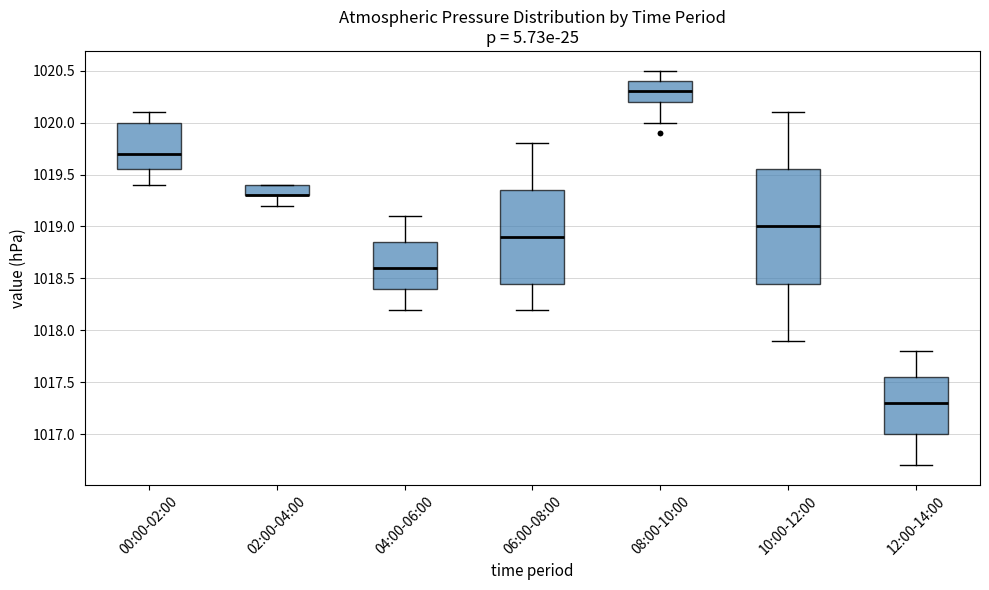

Comparing the boxes themselves (not the whiskers), which one is the tallest?

10:00-12:00